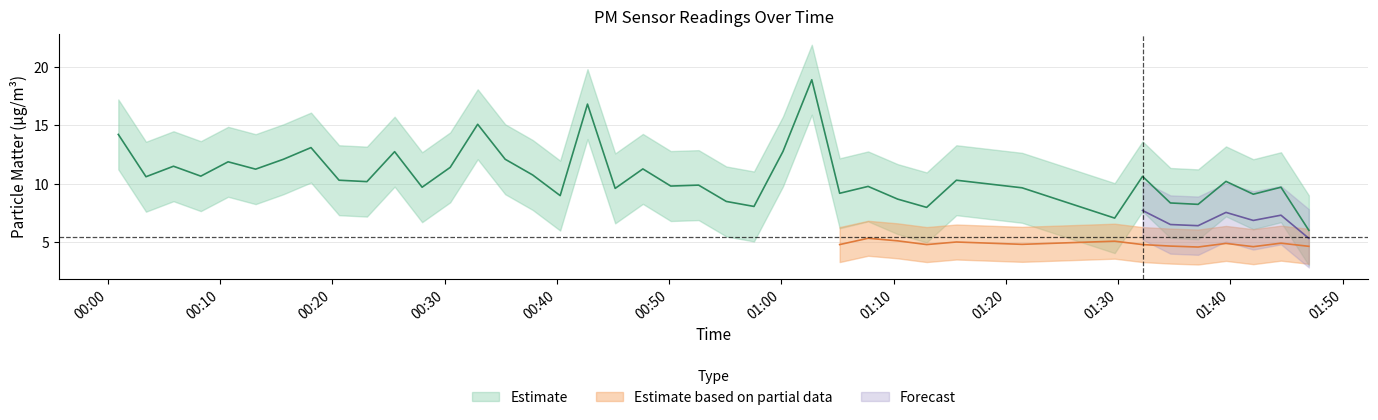

Reading left to right, what are all the values shown in this chart?

14.2	10.6	11.5	10.7	11.9	11.2	12.1	13.1	10.3	10.2	12.8	9.7	11.4	15.1	12.1	10.8	9.0	16.8	9.6	11.3	9.8	9.9	8.5	8.1	12.8	18.9	9.2	9.8	8.7	8.0	10.3	9.7	7.0	10.6	8.3	8.2	10.2	9.1	9.7	6.0